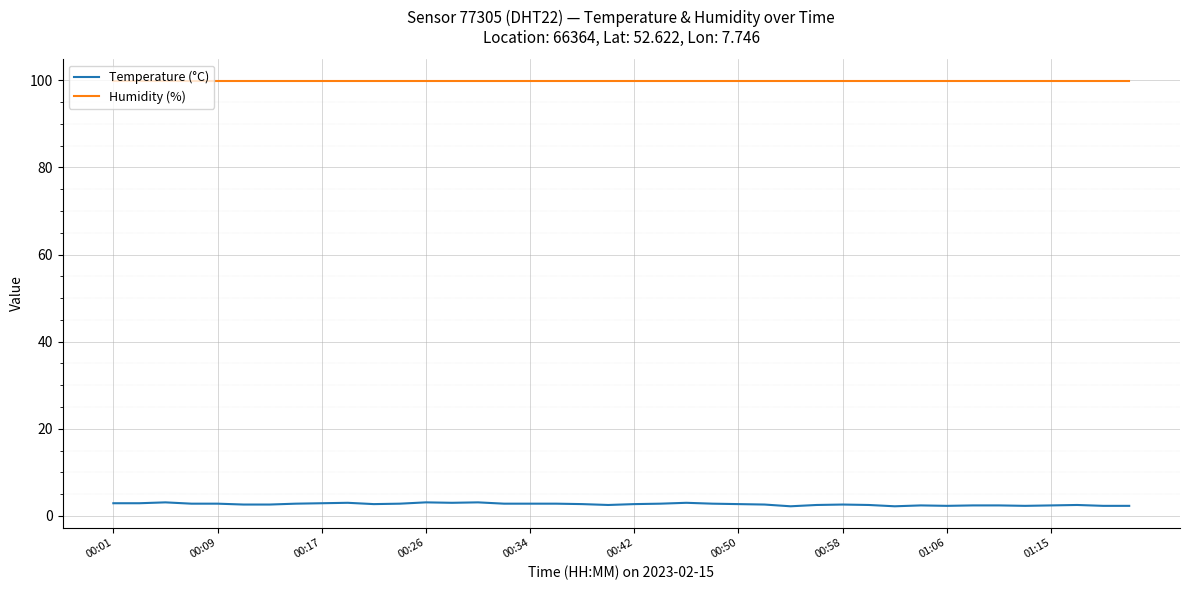

What is the greatest value displayed?

99.9